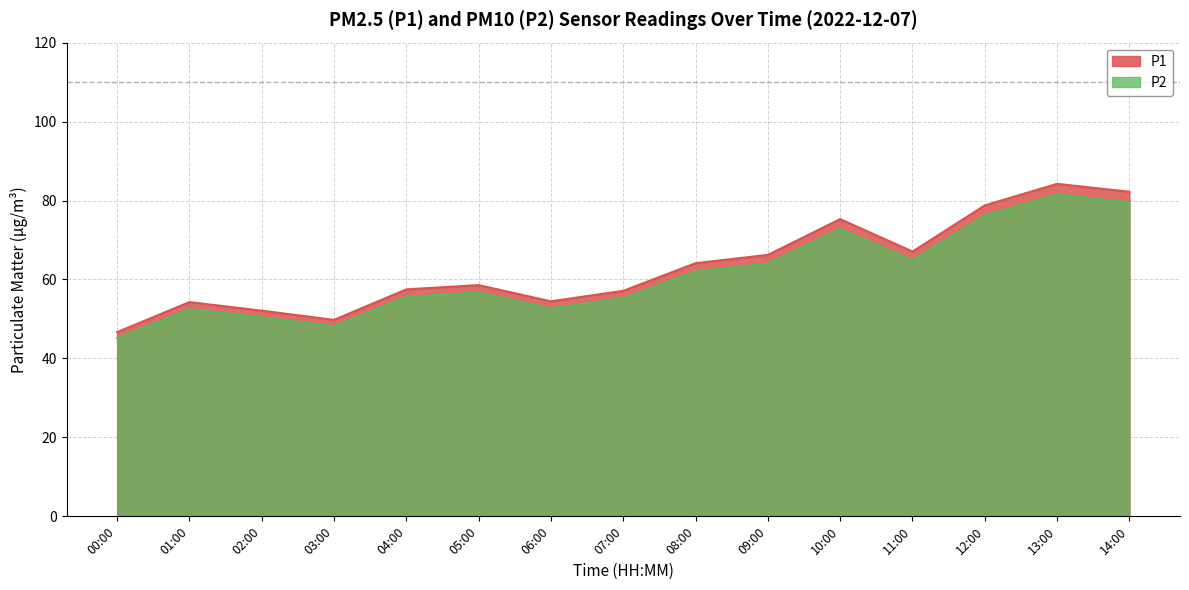

True or false: P1 and P2 cross at least once.

False